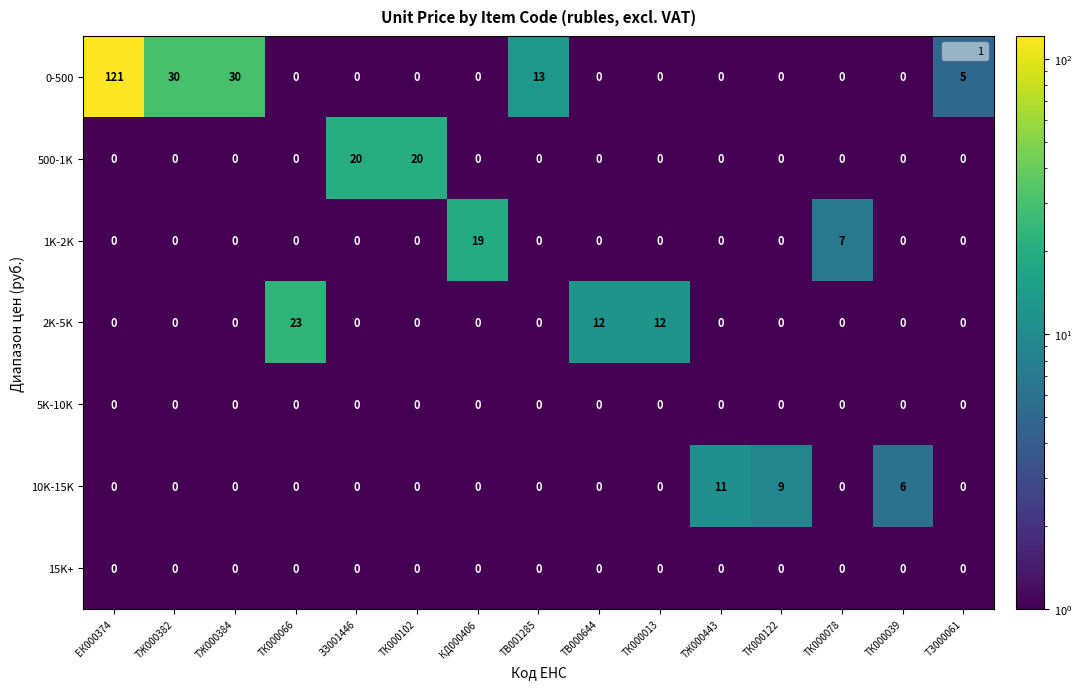

The 2K-5K series shows 0 at ТК000039. True or false?

True